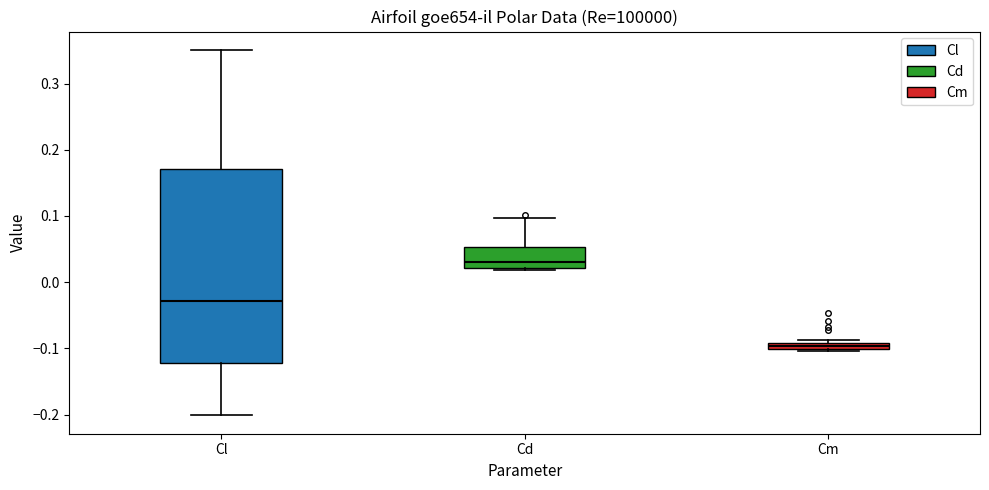

Which box is the tallest, from its lower edge to its upper edge?

Cl